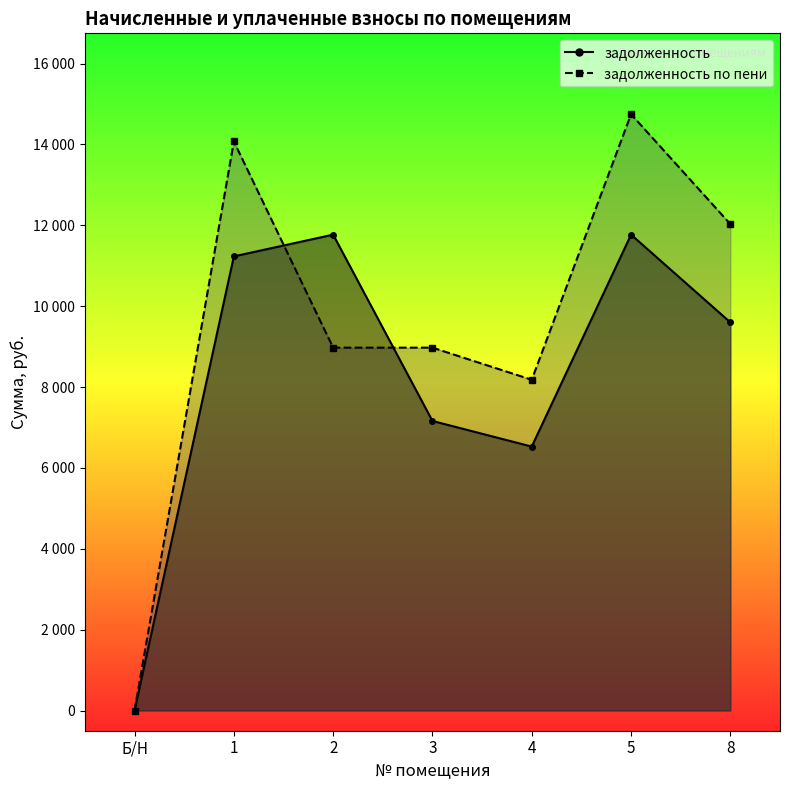

Is it true that задолженность по пени equals 8974.4 at 2?

True